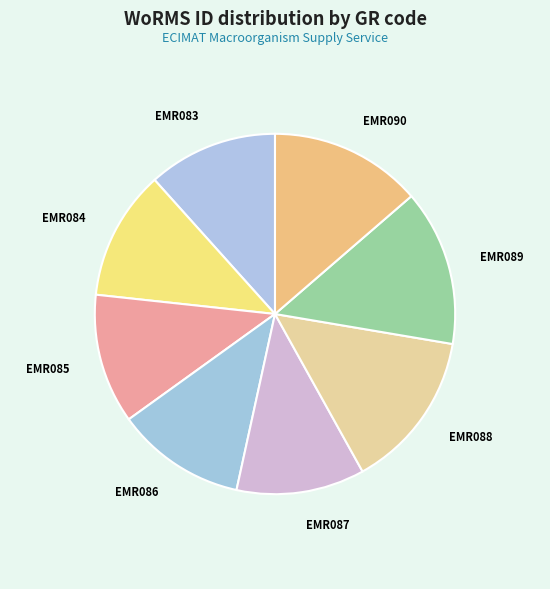

Does any single category account for the majority?

No